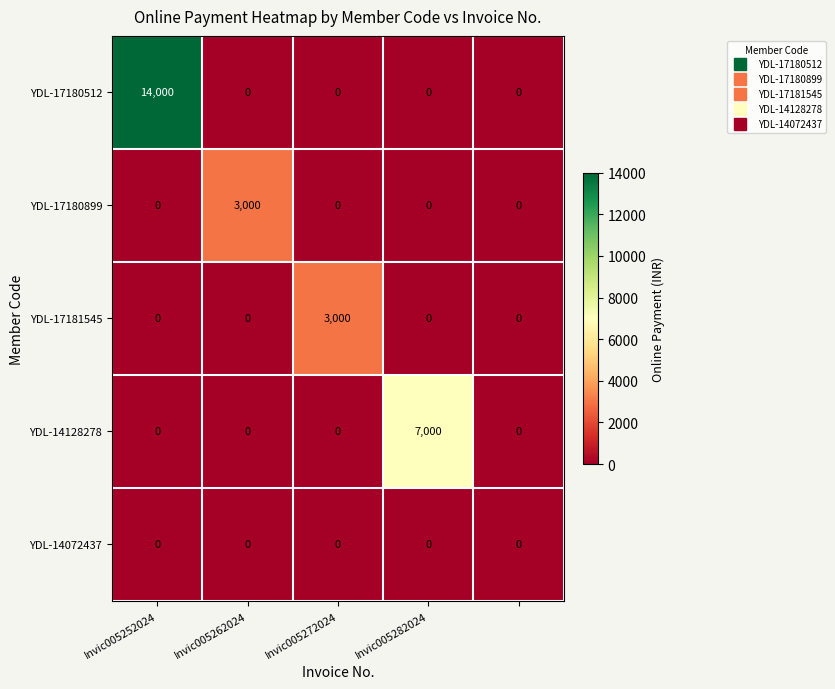

What is the maximum value for YDL-17180512?

14000